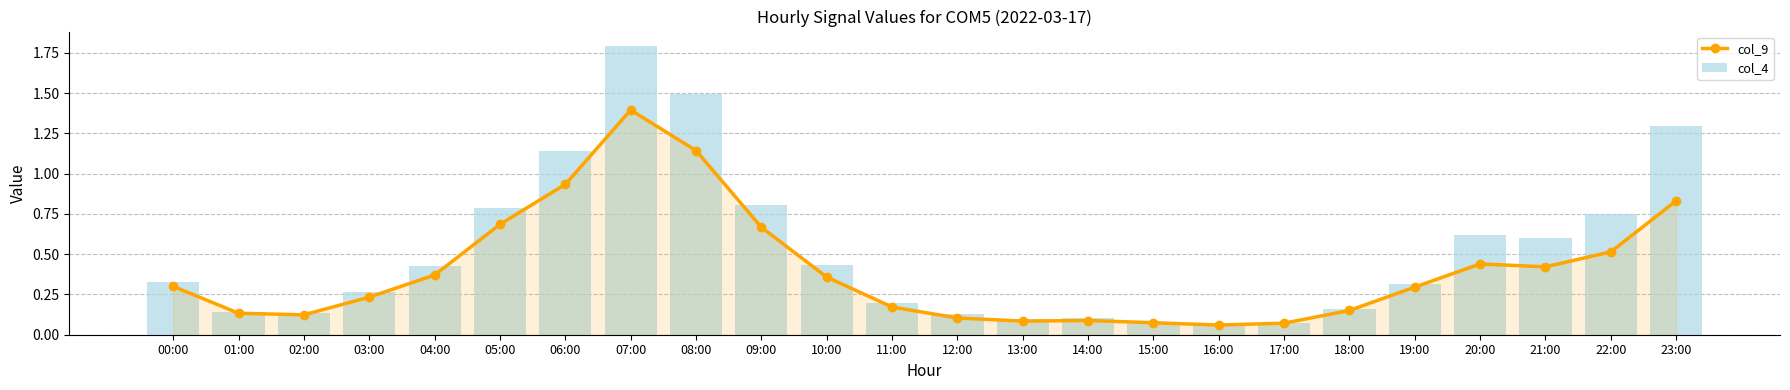

What is the total value across all series at 18:00?

0.3